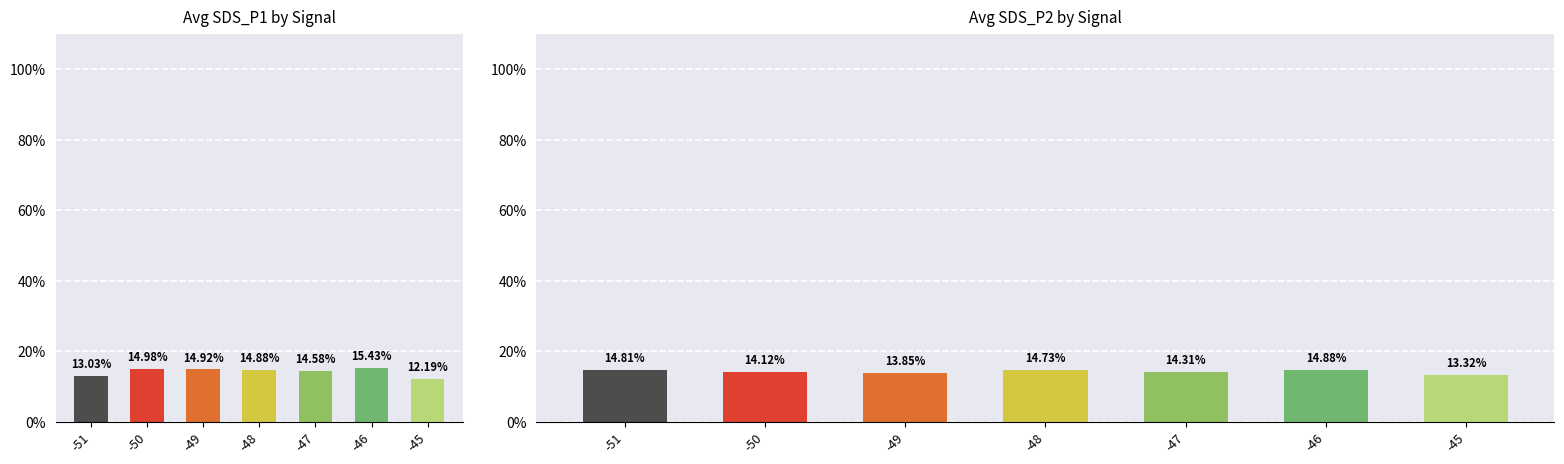

Where is SDS_P1 nearest to the value 13?

-51